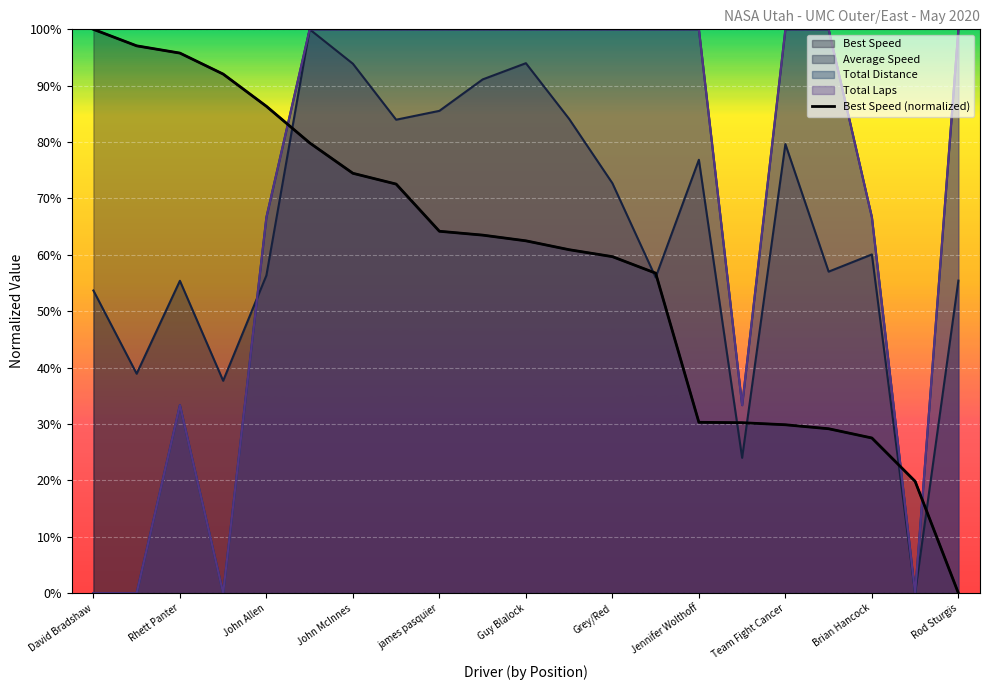

What is the change in value from Grey/Red to Rod Sturgis?

-59.7